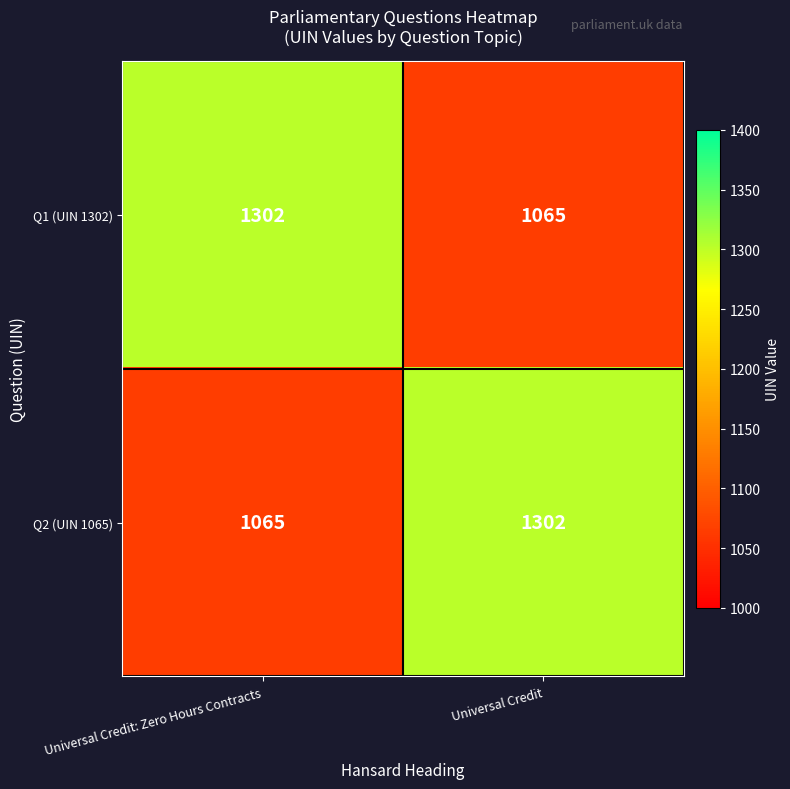

The value of Q2 (UIN 1065) at Universal Credit is 1302. True or false?

True